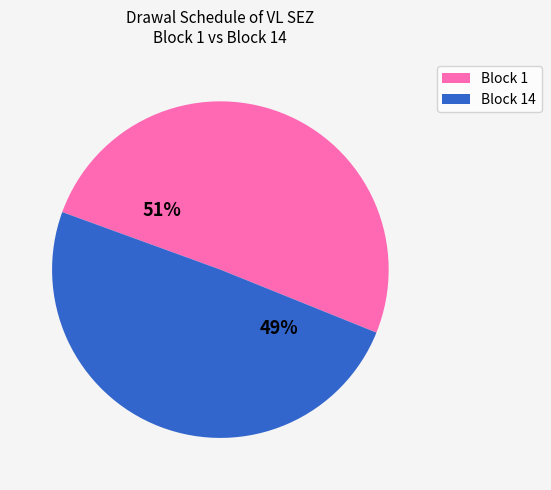

Is there any slice that represents more than half of the pie?

Yes